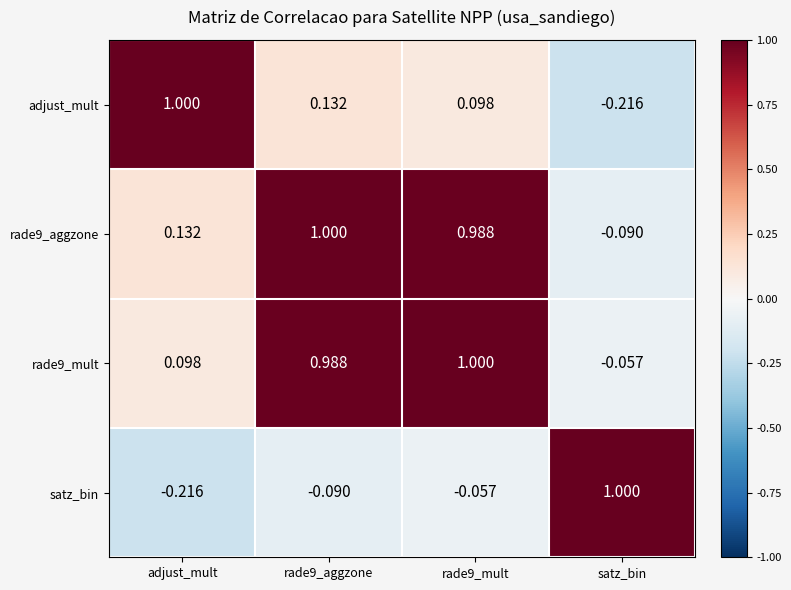

Which category has the highest value in the adjust_mult series?

adjust_mult